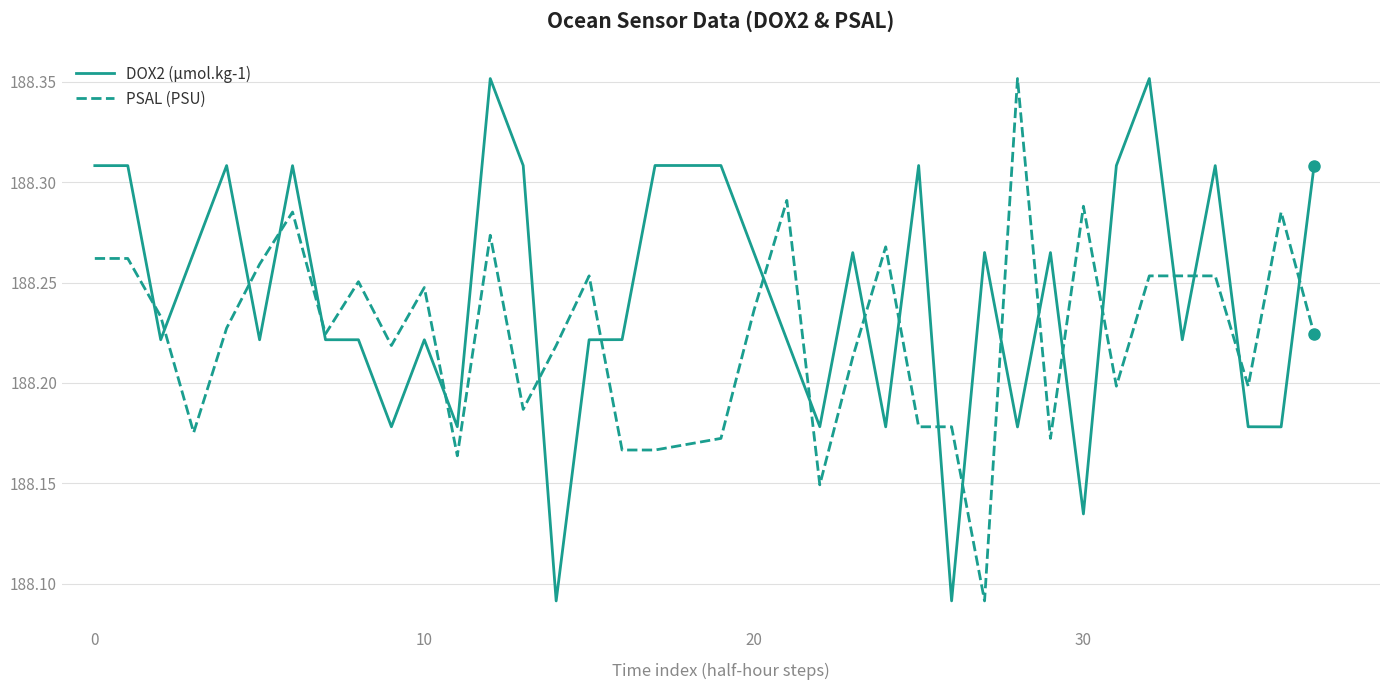

True or false: DOX2 (µmol.kg-1) and PSAL (PSU) intersect in this chart.

False